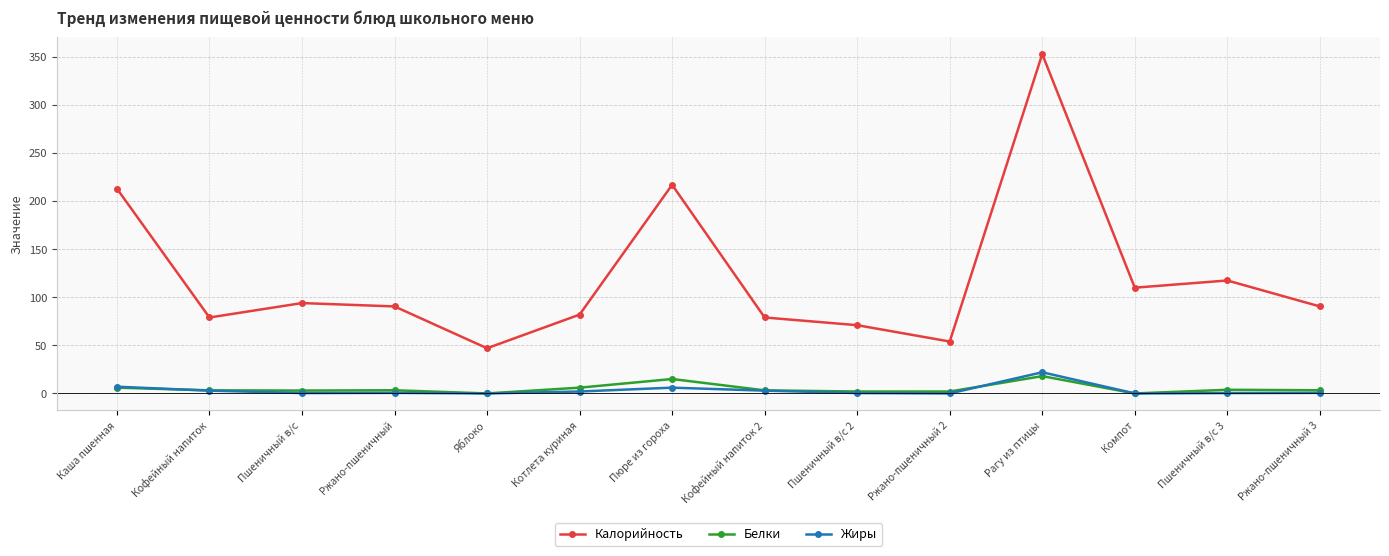

What is the total value across all series at Ржано-пшеничный 3?

94.4